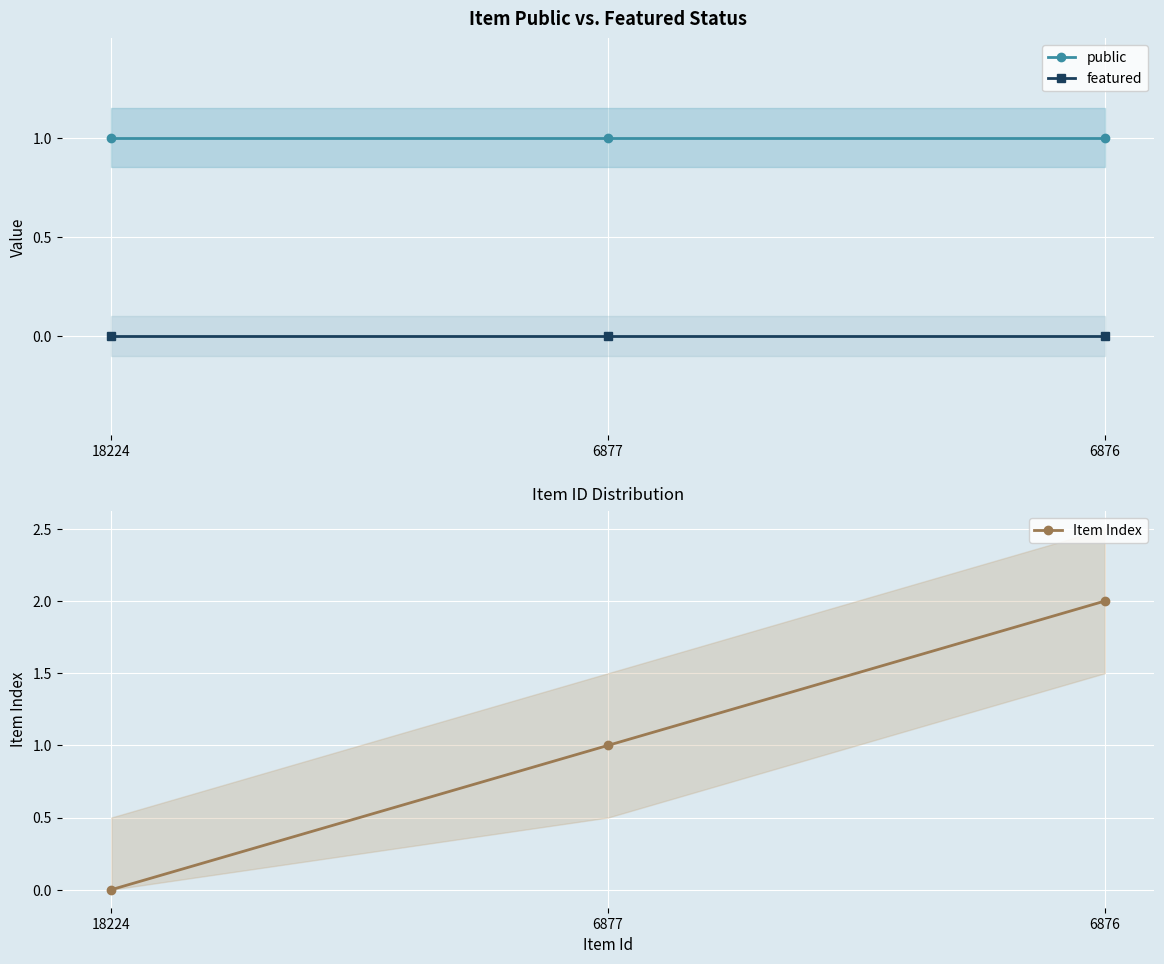

Reading right to left, transcribe all the data shown in this chart.

public: 6876=1	6877=1	18224=1
featured: 6876=0	6877=0	18224=0
Item Index: 6876=2	6877=1	18224=0